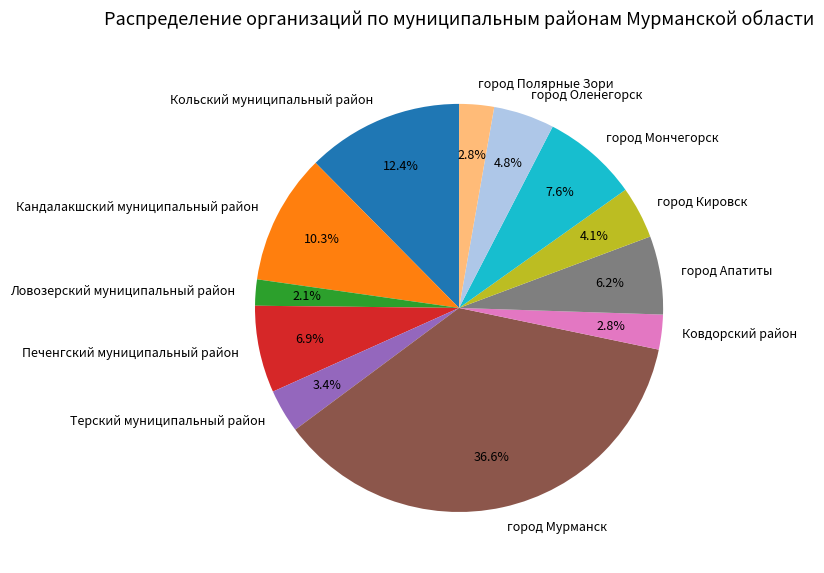

What is the total percentage of город Оленегорск and город Апатиты?

11.0%